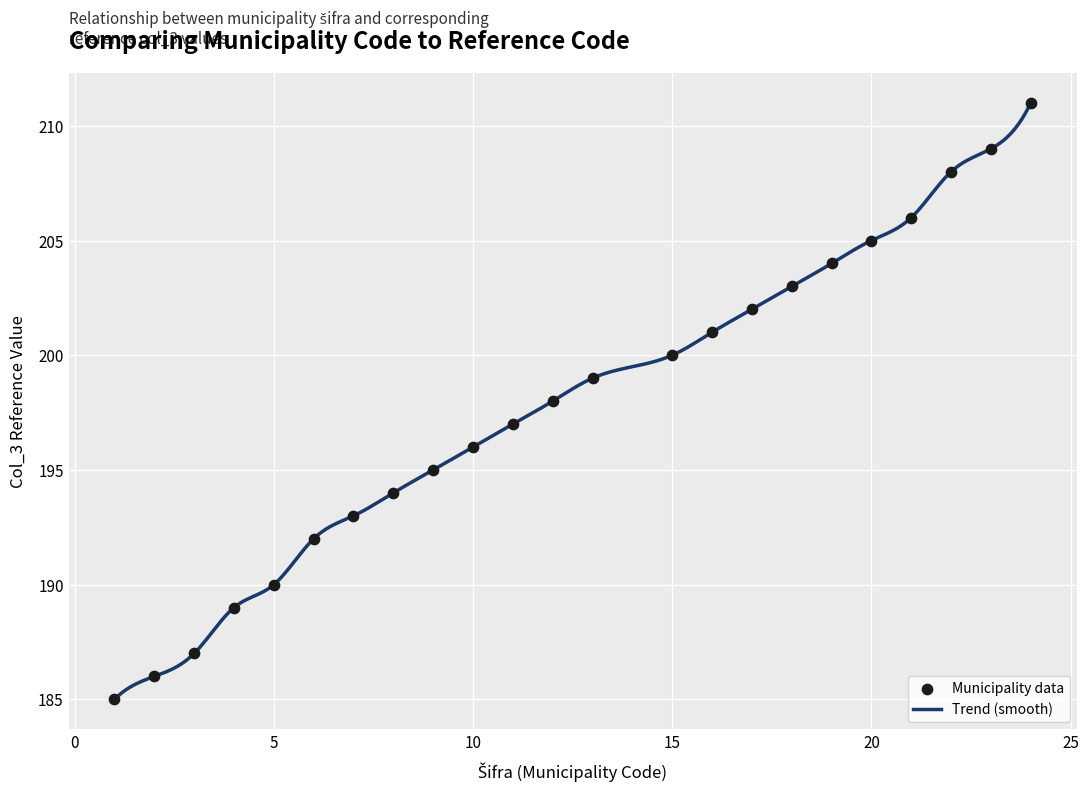

What is the greatest value displayed?

211.0